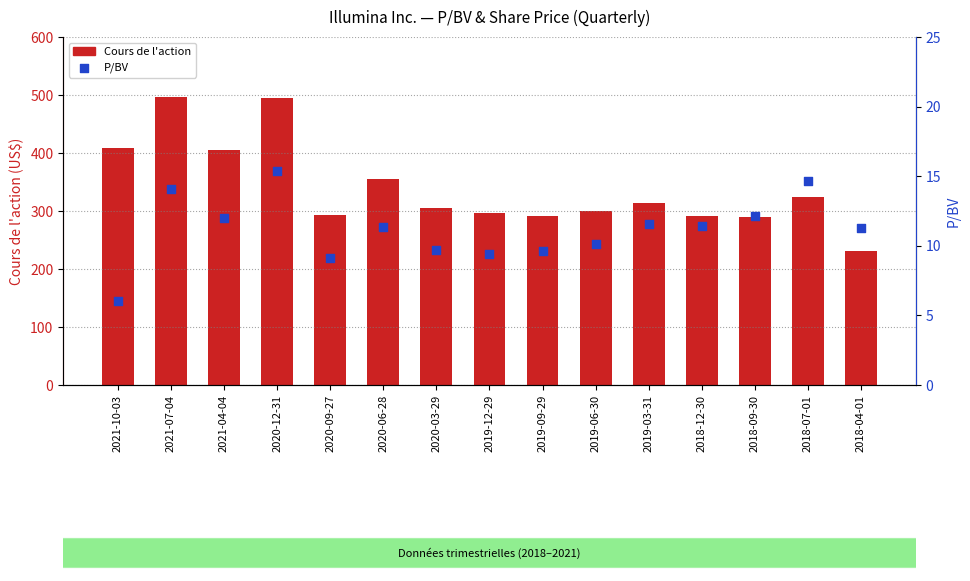

At which category is the sum across all series the highest?

2021-07-04